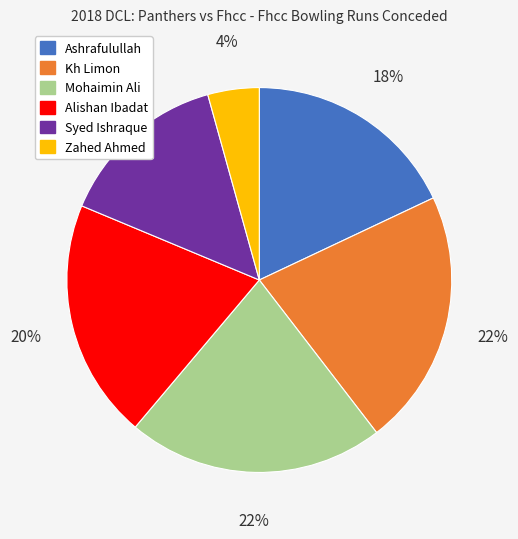

What percentage is the Syed Ishraque slice, to the nearest percent?

14%